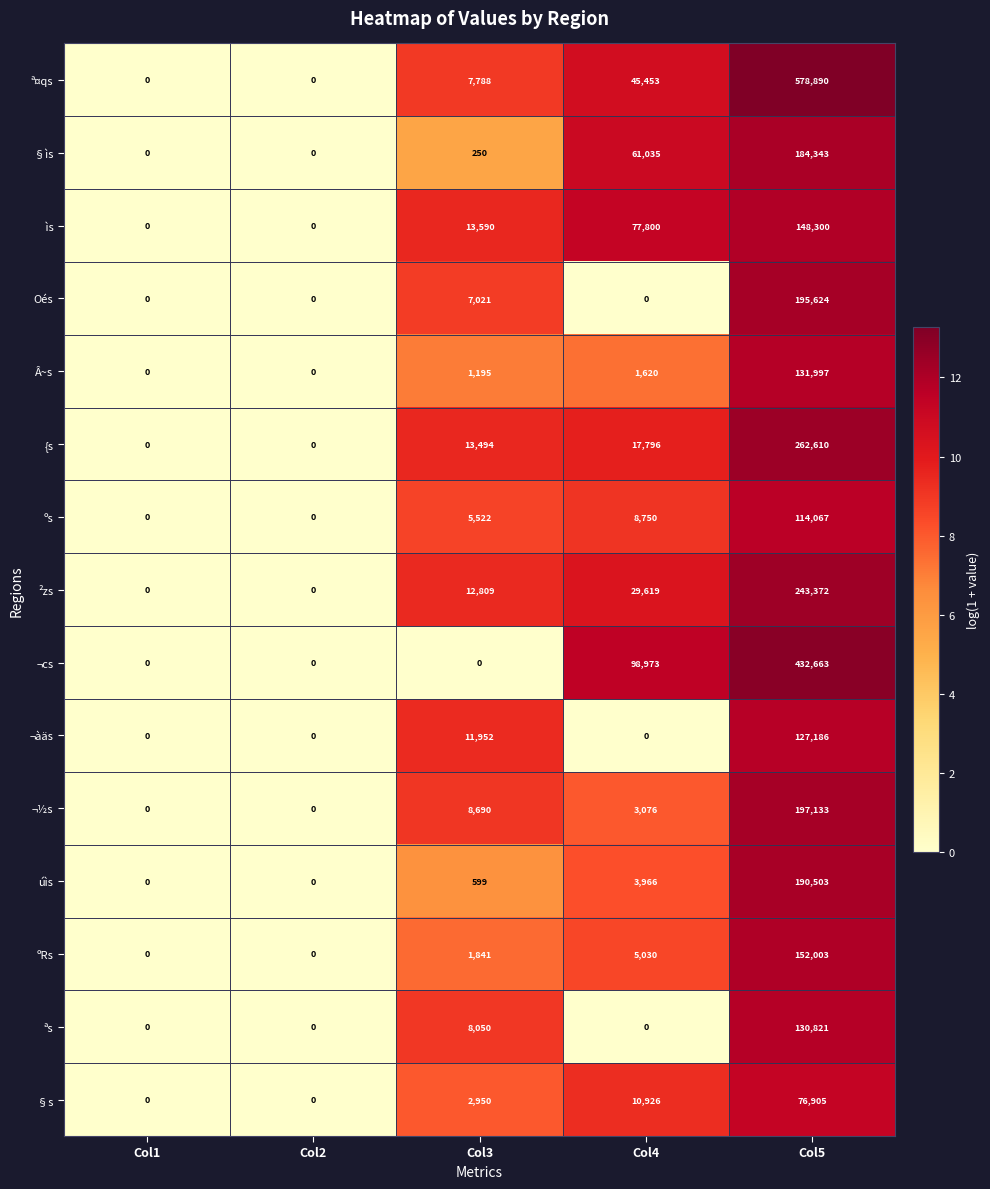

At which label is ²zs closest to 121686?

Col4